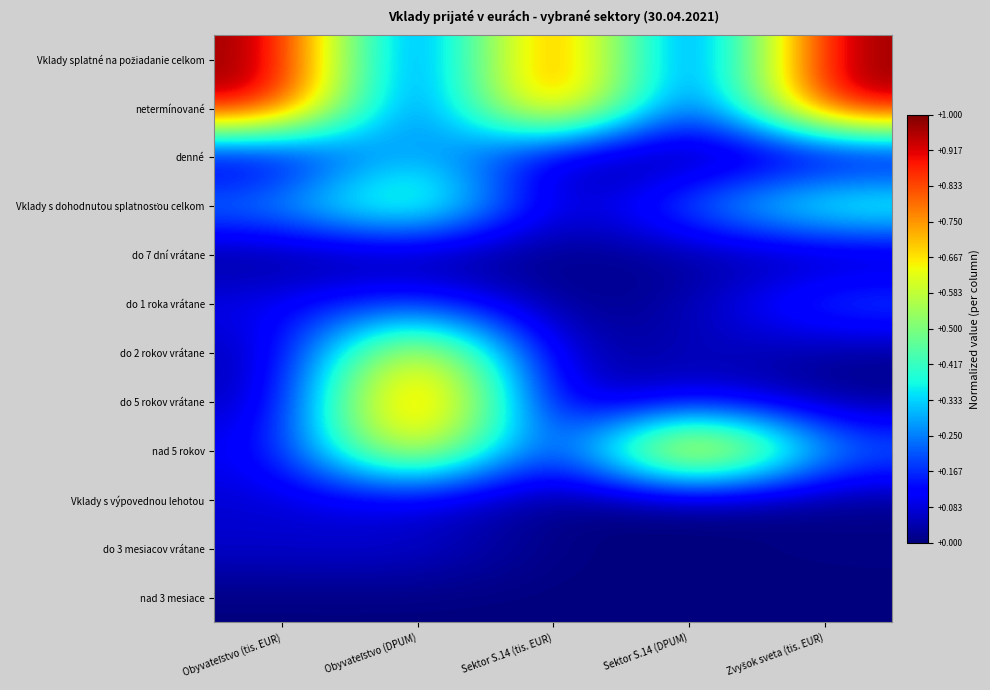

Rank the series by their maximum value, from lowest to highest.

nad 3 mesiace, do 7 dní vrátane, Vklady s výpovednou lehotou, do 3 mesiacov vrátane, do 1 roka vrátane, denné, Vklady s dohodnutou splatnosťou celkom, do 2 rokov vrátane, Vklady splatné na požiadanie celkom, netermínované, do 5 rokov vrátane, nad 5 rokov